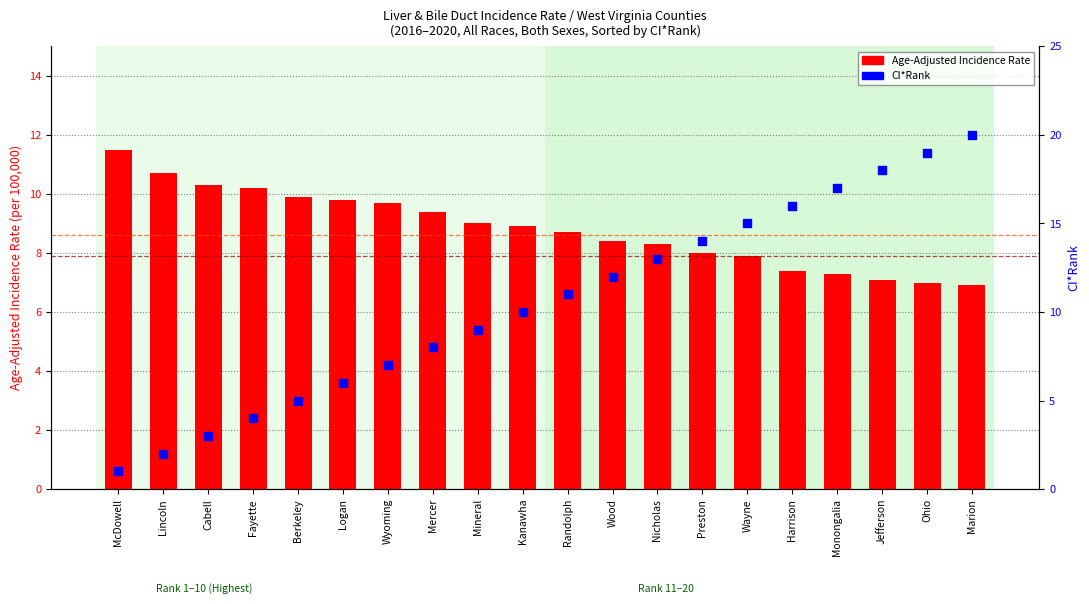

At how many categories does at least one series exceed 16?

4